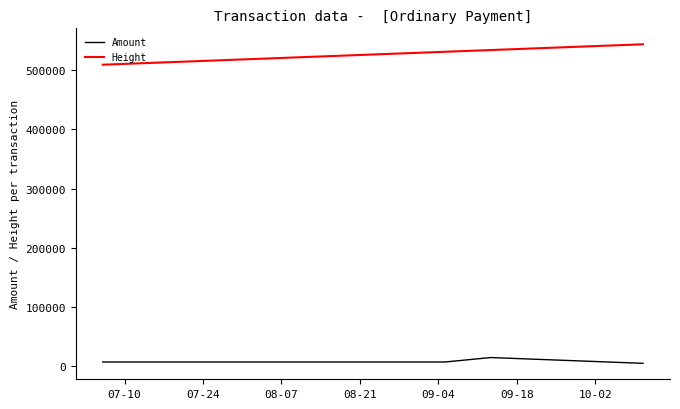

Rank the series by their average value, from lowest to highest.

Amount, Height